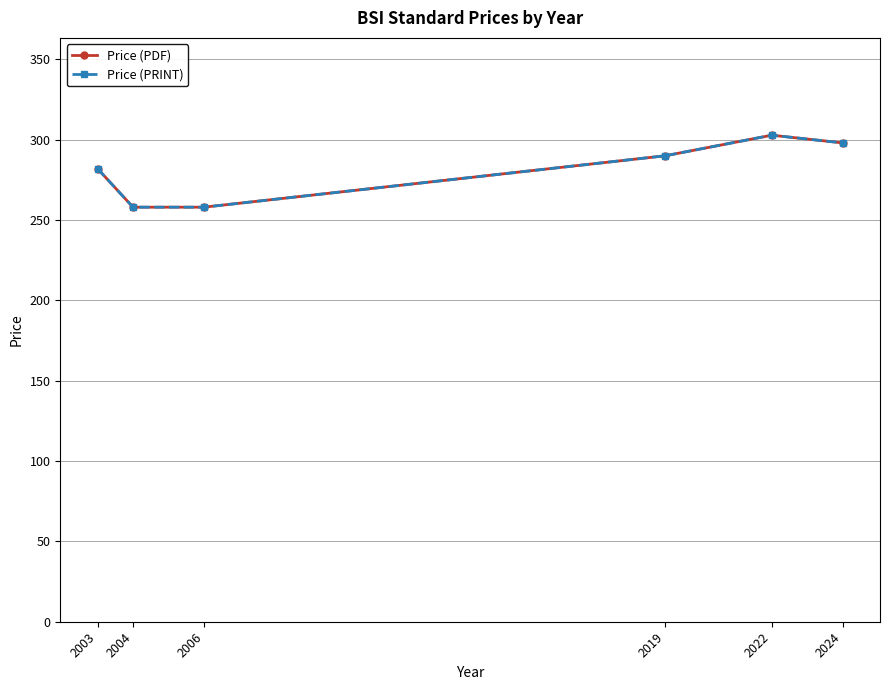

What is the average value of the Price (PDF) series?

281.5